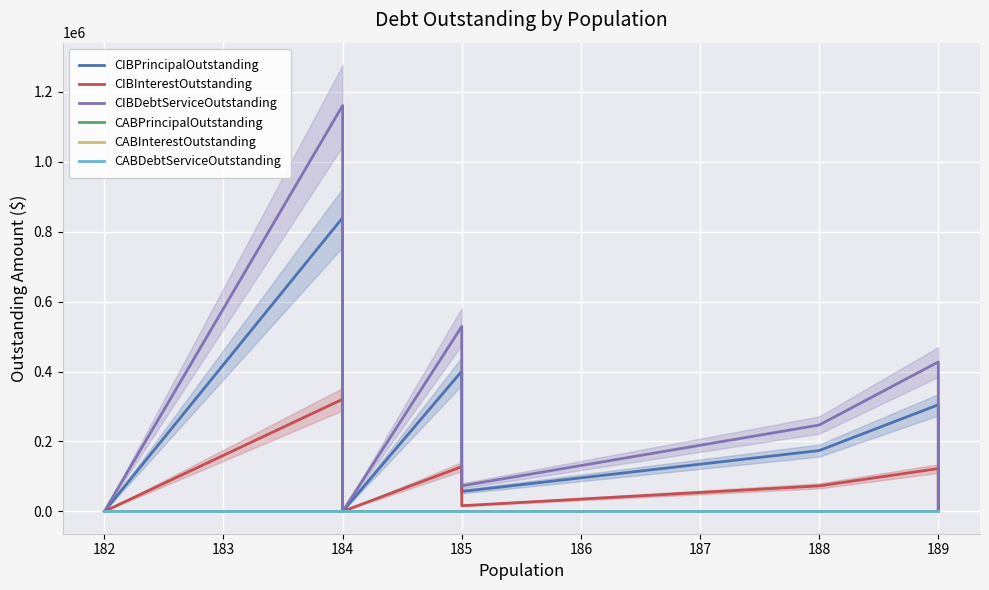

Is it true that CIBInterestOutstanding equals 103598.0 at 182?

False